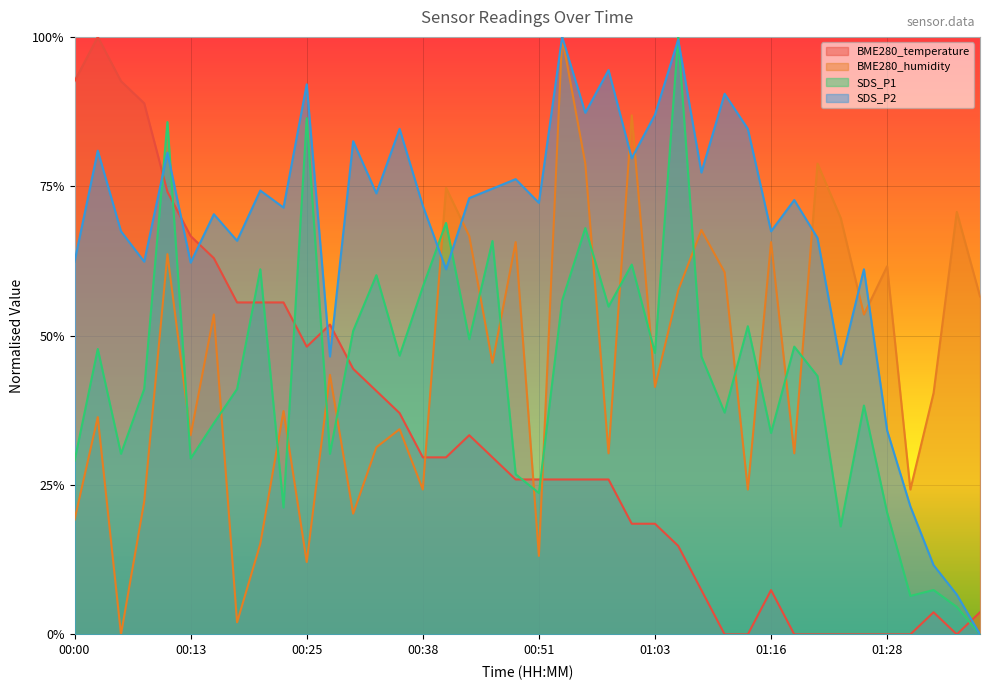

True or false: SDS_P1 and BME280_humidity intersect in this chart.

True